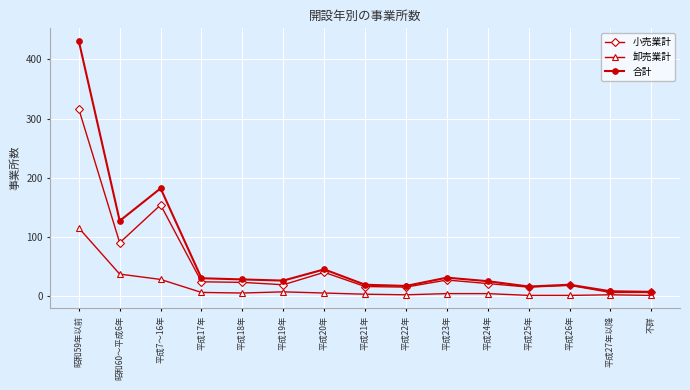

The 合計 series shows 85 at 平成7～16年. True or false?

False